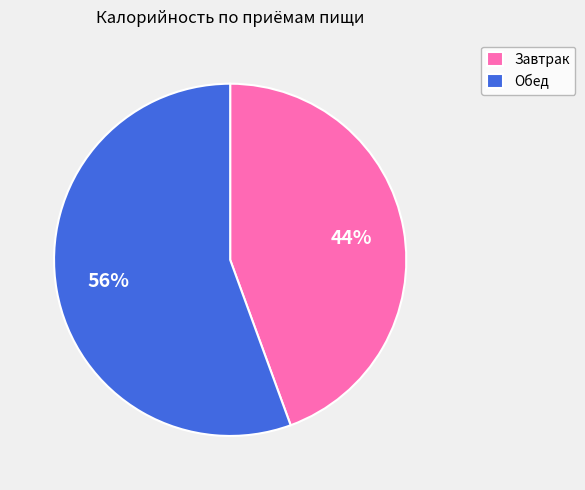

Do Обед and Завтрак together represent more than half of the pie?

Yes